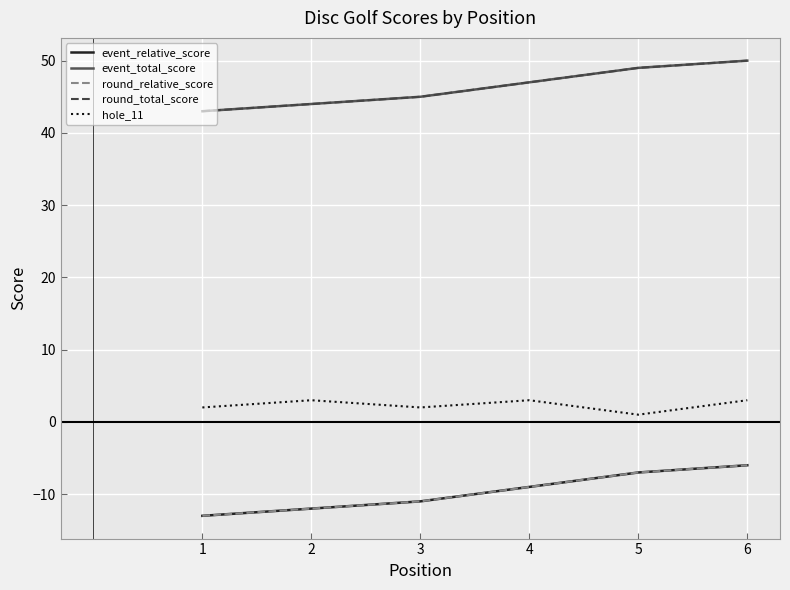

What is the minimum value for hole_11?

1